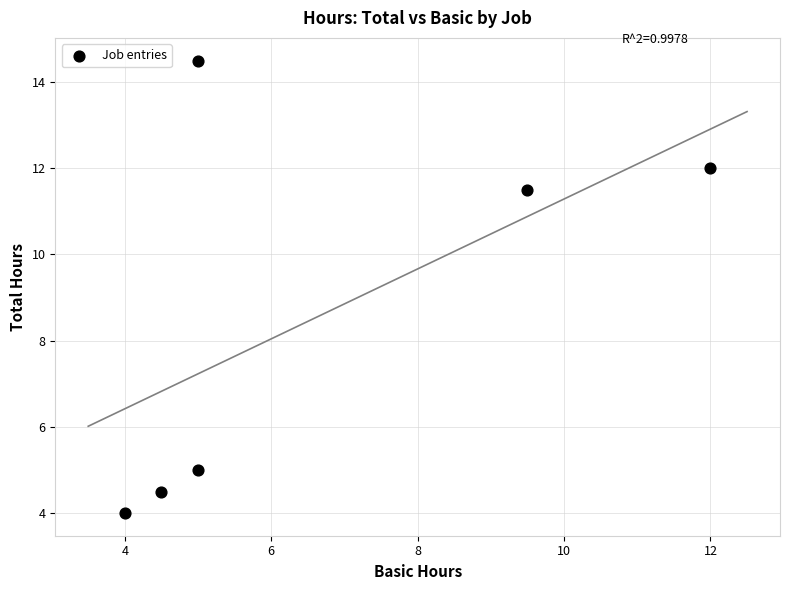

What Y value in the scatter plot is closest to 9?

11.5